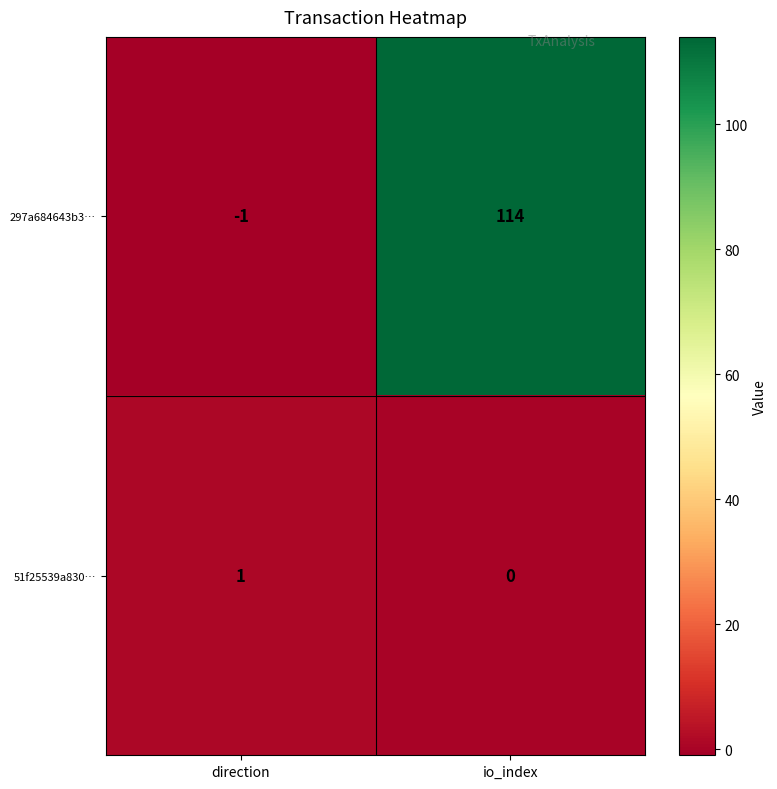

Reading left to right, what are all the values shown in this chart?

297a684643b3…: direction=-1	io_index=114
51f25539a830…: direction=1	io_index=0